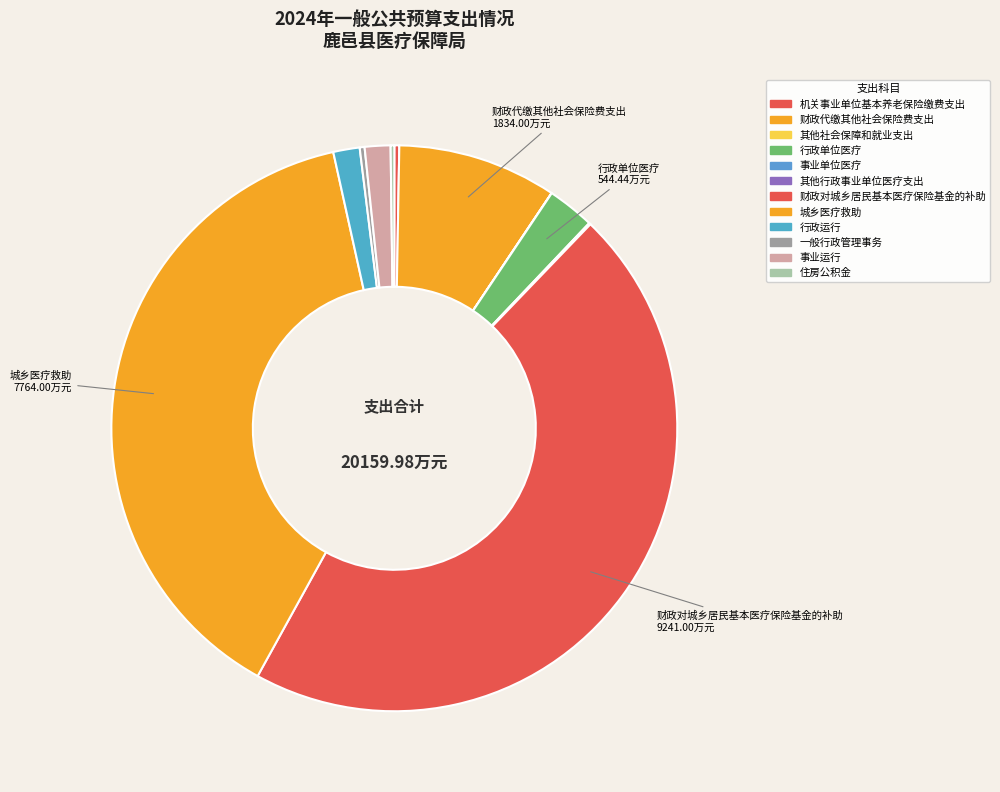

How much of the chart is everything except 行政运行?

98.5%